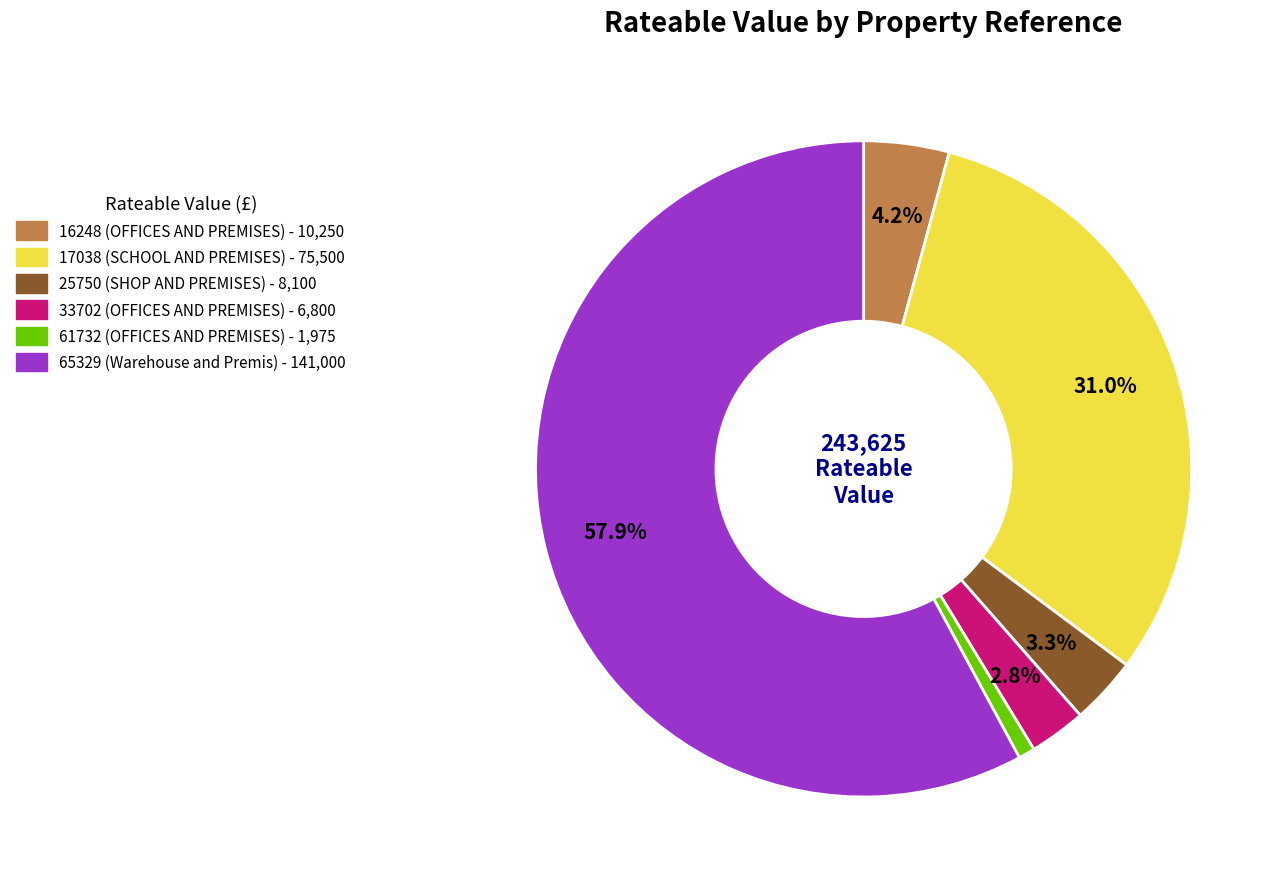

Is it true that 61732 is 7% of the pie?

False